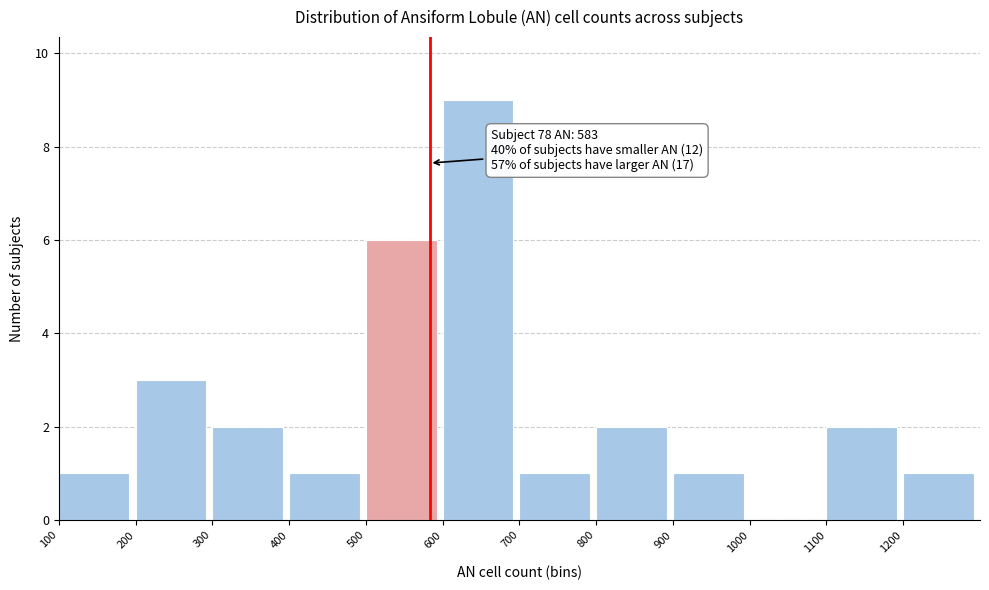

Which range on the x-axis has the tallest bar?

600 to 700